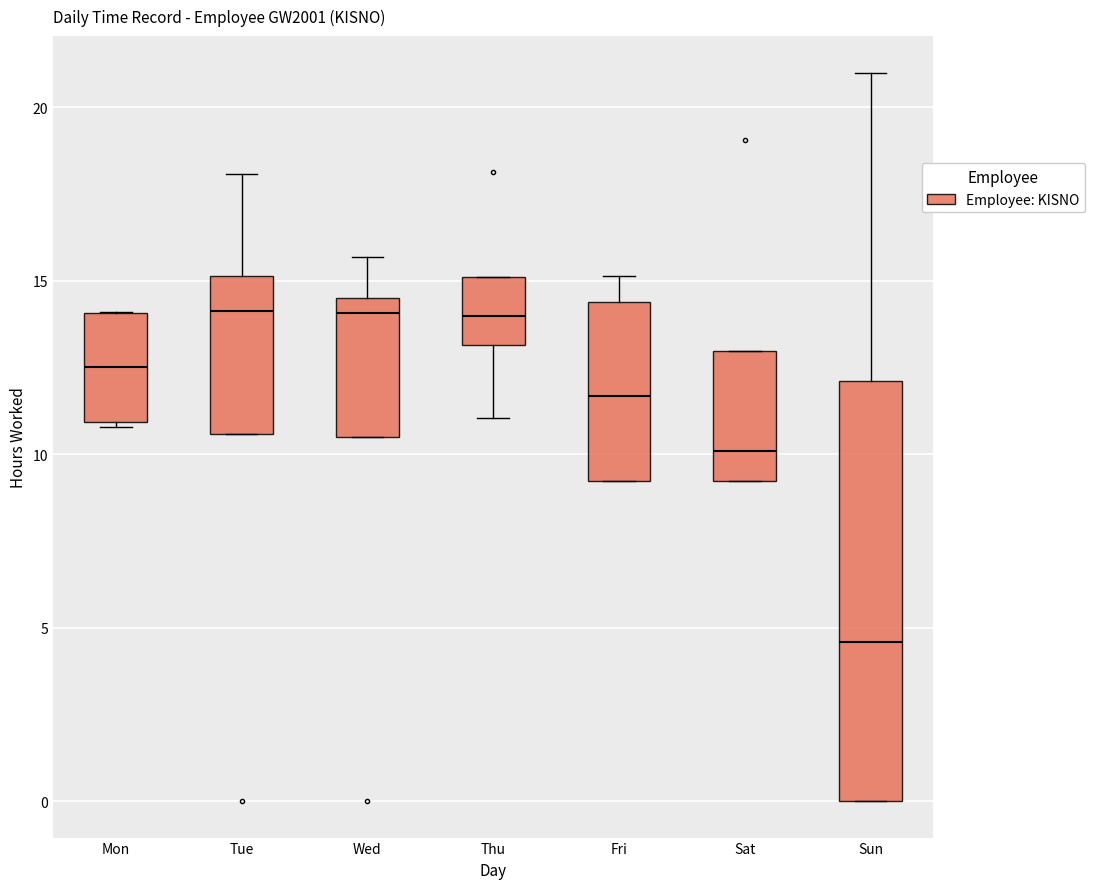

Comparing the boxes themselves (not the whiskers), which one is the tallest?

Sun